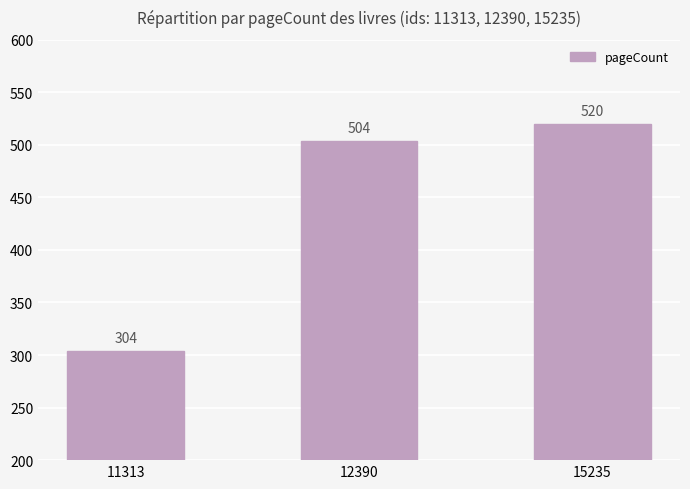

The chart shows a value of 189 at 11313. True or false?

False